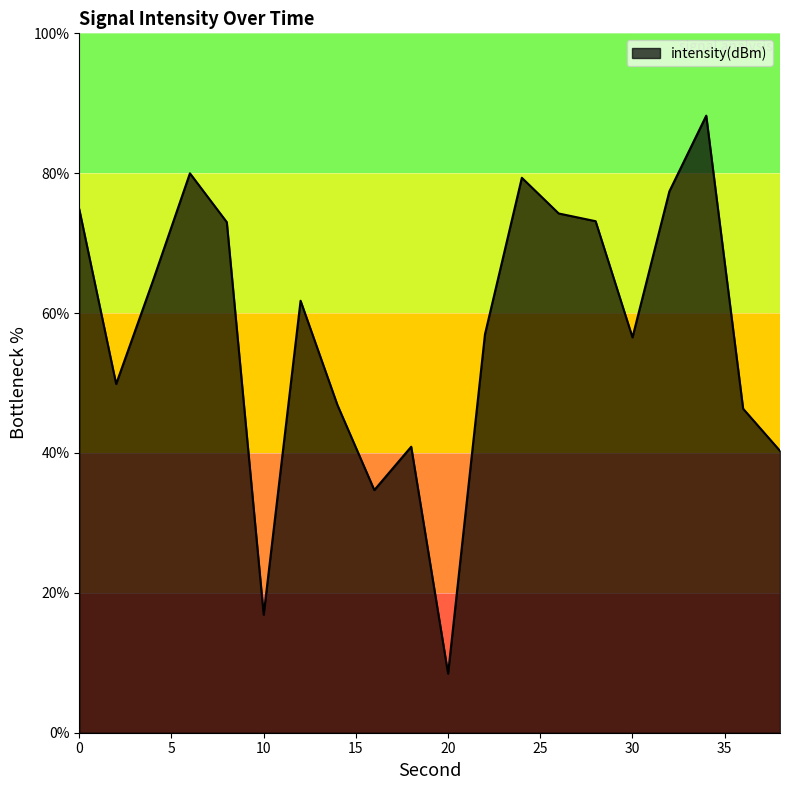

What is the smallest value displayed?

8.5